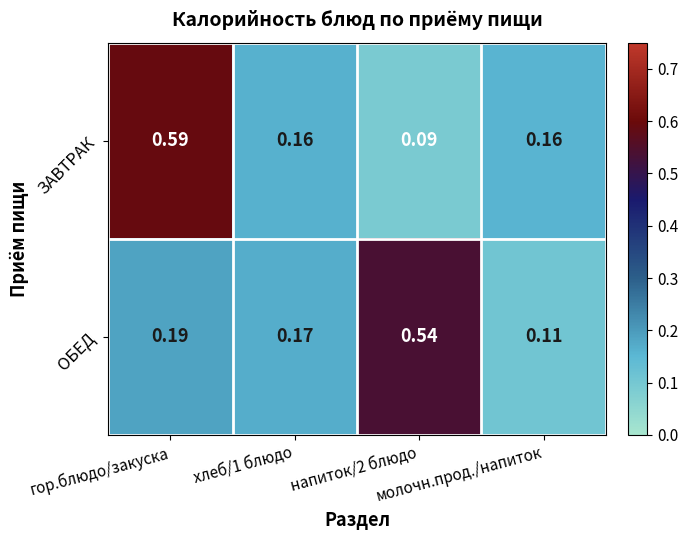

Which series has the widest spread of values?

ЗАВТРАК